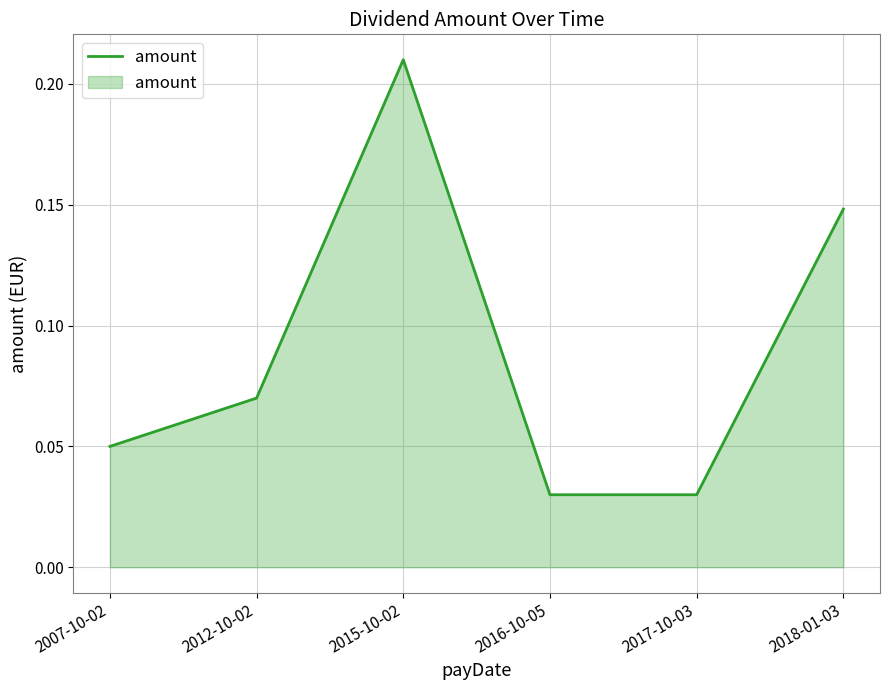

Count the values in the range 0 to 1.

6